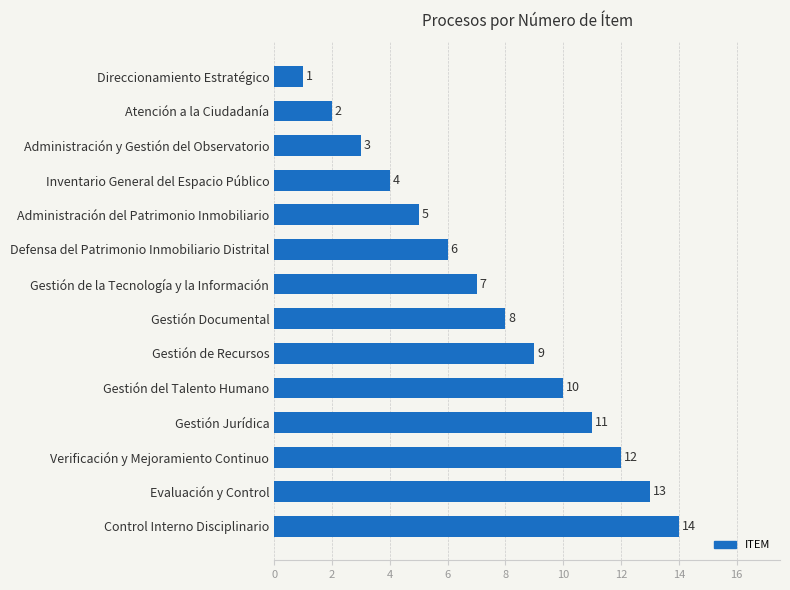

Rank the categories by value from lowest to highest.

Direccionamiento Estratégico, Atención a la Ciudadanía, Administración y Gestión del Observatorio, Inventario General del Espacio Público, Administración del Patrimonio Inmobiliario, Defensa del Patrimonio Inmobiliario Distrital, Gestión de la Tecnología y la Información, Gestión Documental, Gestión de Recursos, Gestión del Talento Humano, Gestión Jurídica, Verificación y Mejoramiento Continuo, Evaluación y Control, Control Interno Disciplinario